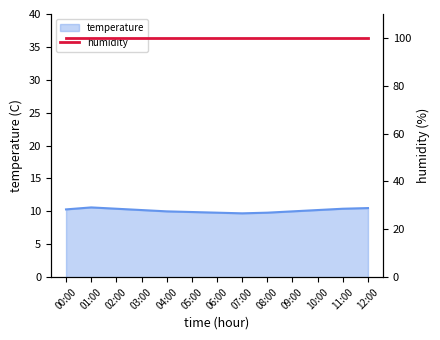

What is the sum of all values?

131.8